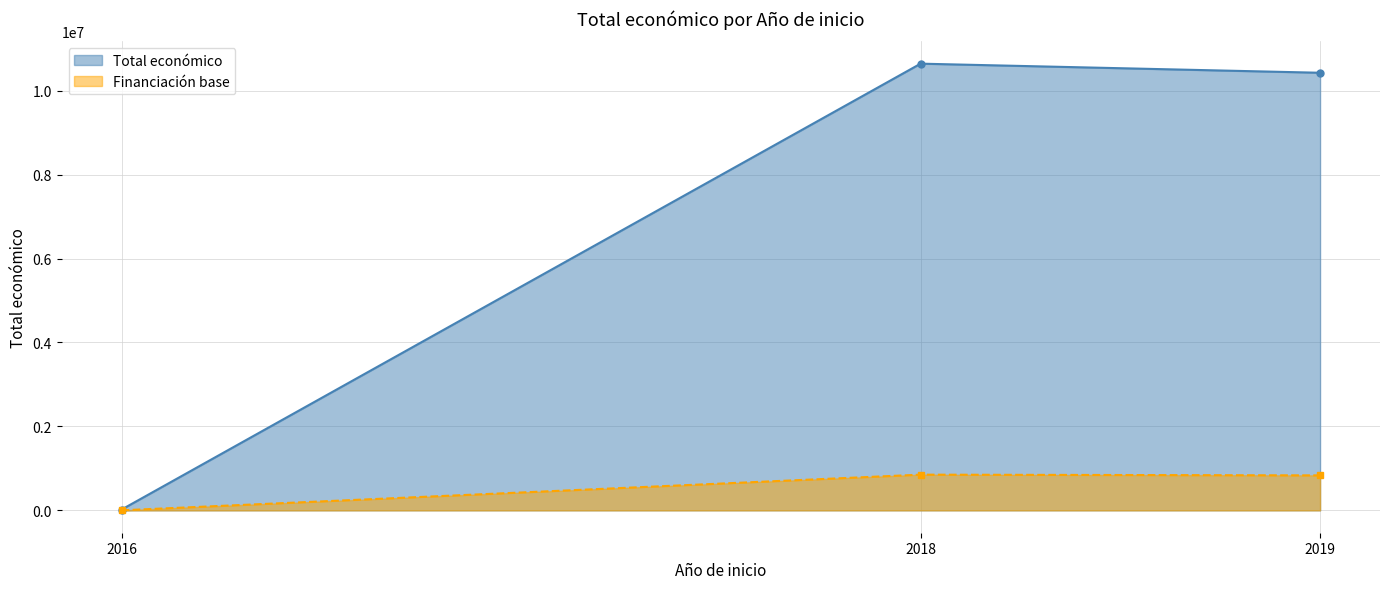

At 2019, list the series in order from smallest to largest.

Financiación base, Total económico